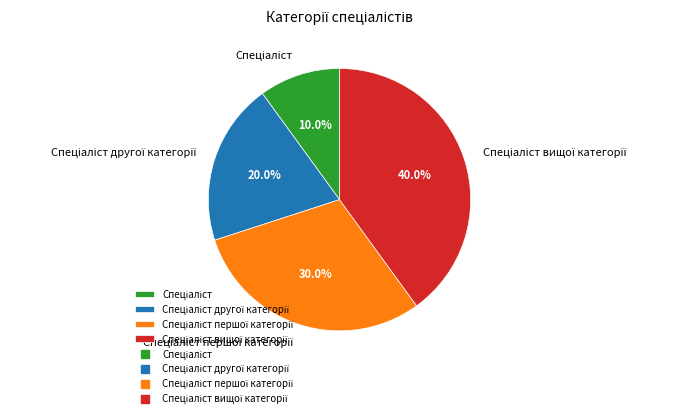

Is there a majority slice in this chart?

No